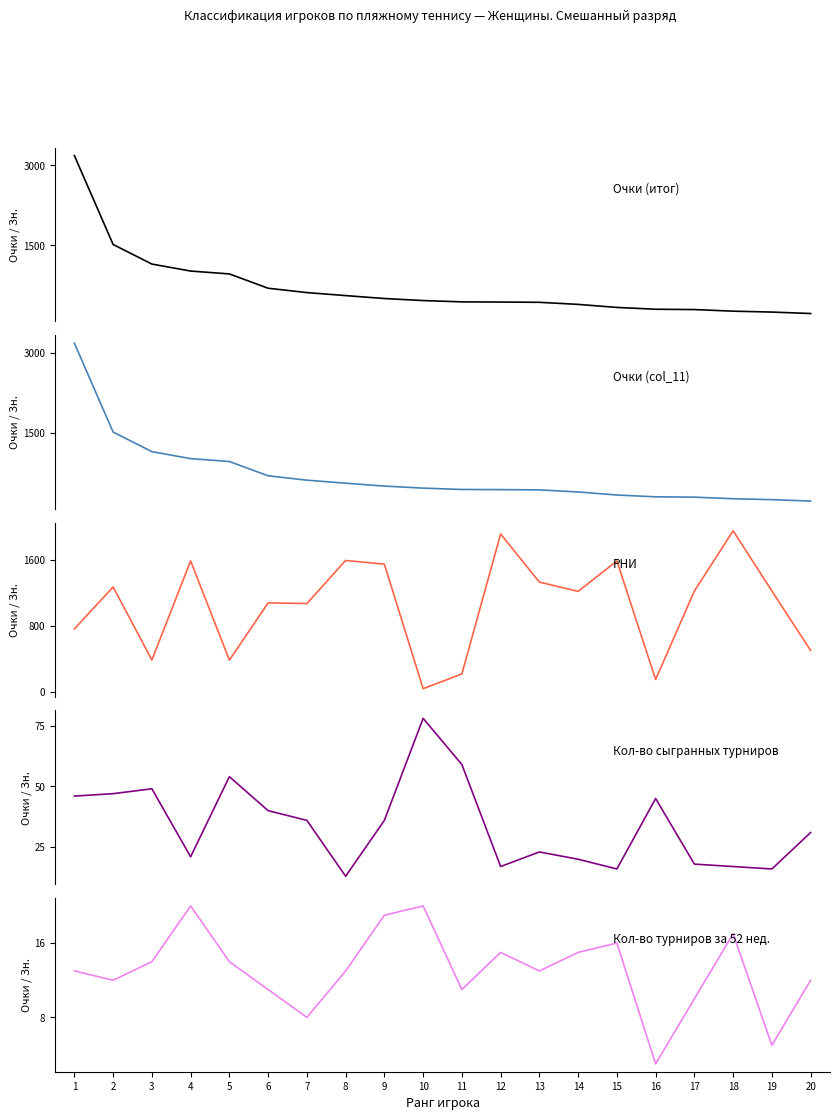

Reading left to right, list all the values displayed in this chart.

Очки (итог): 1=3183	2=1517	3=1150	4=1019	5=965	6=697	7=615	8=559	9=504	10=466	11=441	12=438	13=433	14=394	15=337	16=303	17=297	18=267	19=250	20=223
Очки (col_11): 1=3183	2=1517	3=1150	4=1019	5=965	6=697	7=615	8=559	9=504	10=466	11=441	12=438	13=433	14=394	15=337	16=303	17=297	18=267	19=250	20=223
РНИ: 1=761	2=1272	3=383	4=1589	5=382	6=1078	7=1070	8=1594	9=1549	10=35	11=214	12=1916	13=1331	14=1218	15=1588	16=147	17=1222	18=1955	19=1223	20=499
Кол-во сыгранных турниров: 1=46	2=47	3=49	4=21	5=54	6=40	7=36	8=13	9=36	10=78	11=59	12=17	13=23	14=20	15=16	16=45	17=18	18=17	19=16	20=31
Кол-во турниров за 52 нед.: 1=13	2=12	3=14	4=20	5=14	6=11	7=8	8=13	9=19	10=20	11=11	12=15	13=13	14=15	15=16	16=3	17=10	18=17	19=5	20=12